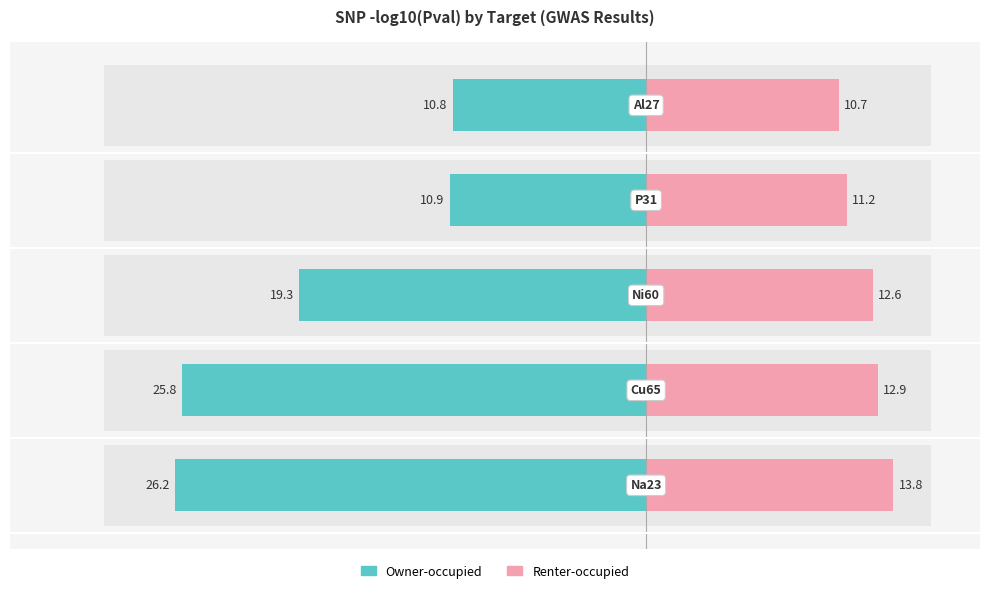

At how many categories does at least one series exceed 6?

5